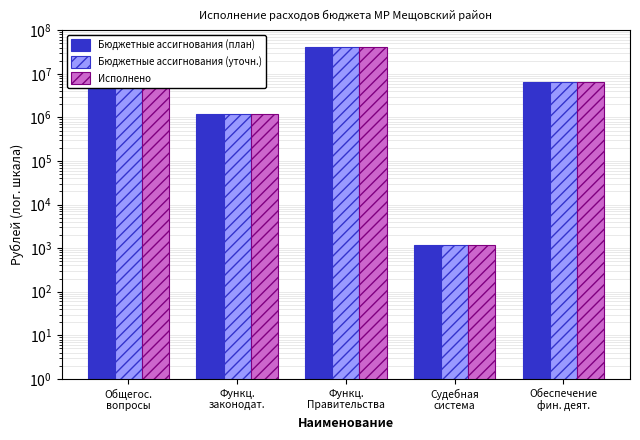

Which category has the lowest value across all series?

Судебная
система